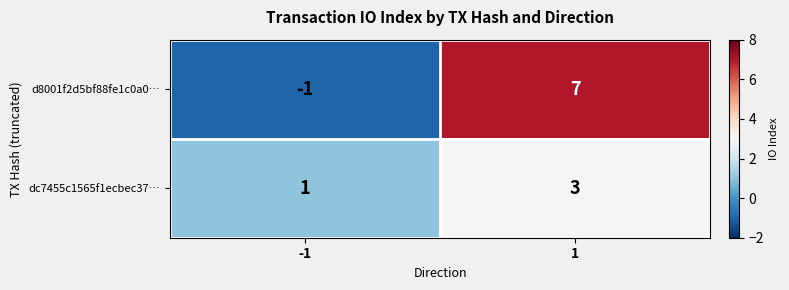

Is the value of dc7455c1565f1ecbec37… at -1 greater than the value of d8001f2d5bf88fe1c0a0… at 1?

No